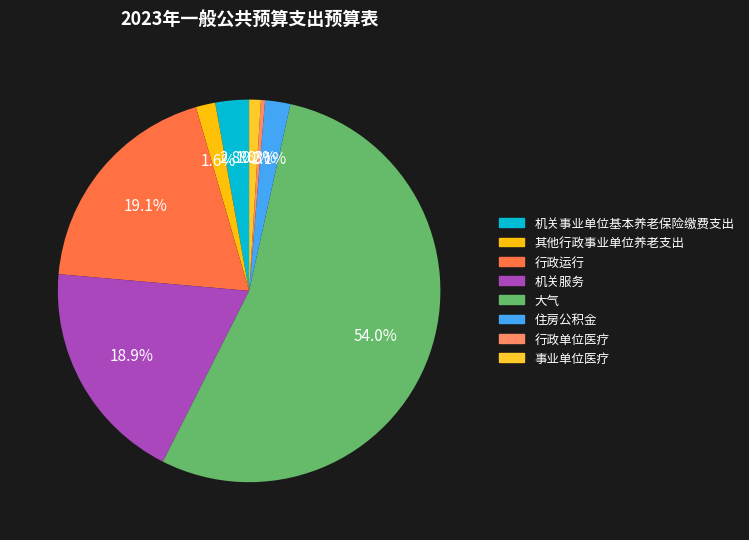

Is it true that 行政运行 is 11% of the pie?

False